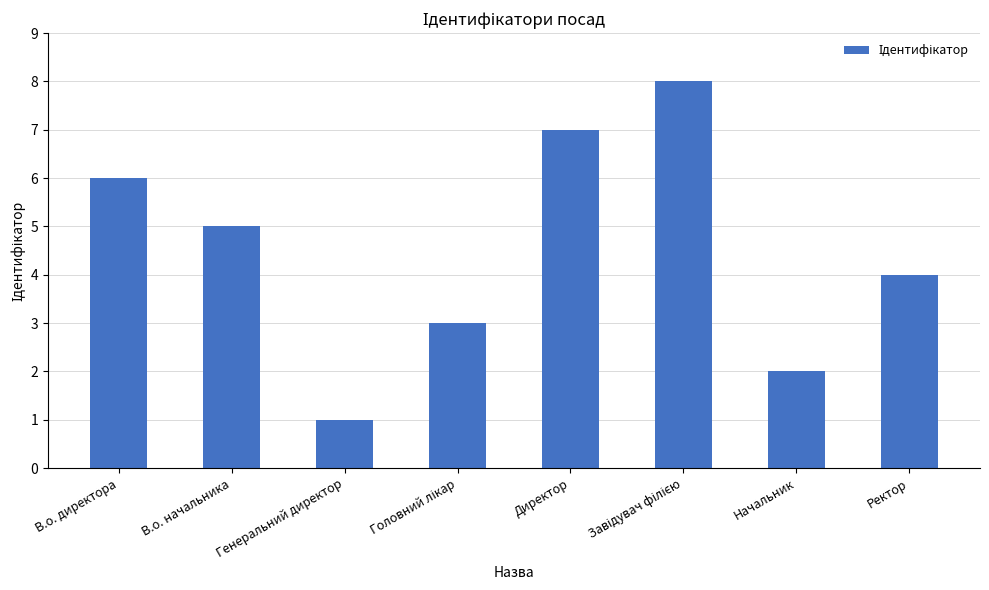

What is the change in value from В.о. директора to Начальник?

-4